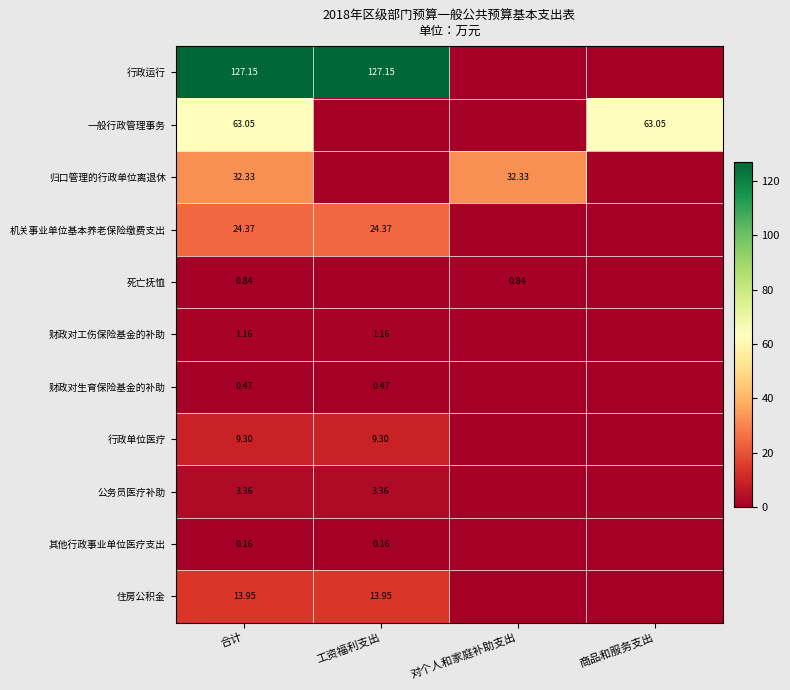

Rank the series at 合计 from lowest to highest value.

其他行政事业单位医疗支出, 财政对生育保险基金的补助, 死亡抚恤, 财政对工伤保险基金的补助, 公务员医疗补助, 行政单位医疗, 住房公积金, 机关事业单位基本养老保险缴费支出, 归口管理的行政单位离退休, 一般行政管理事务, 行政运行